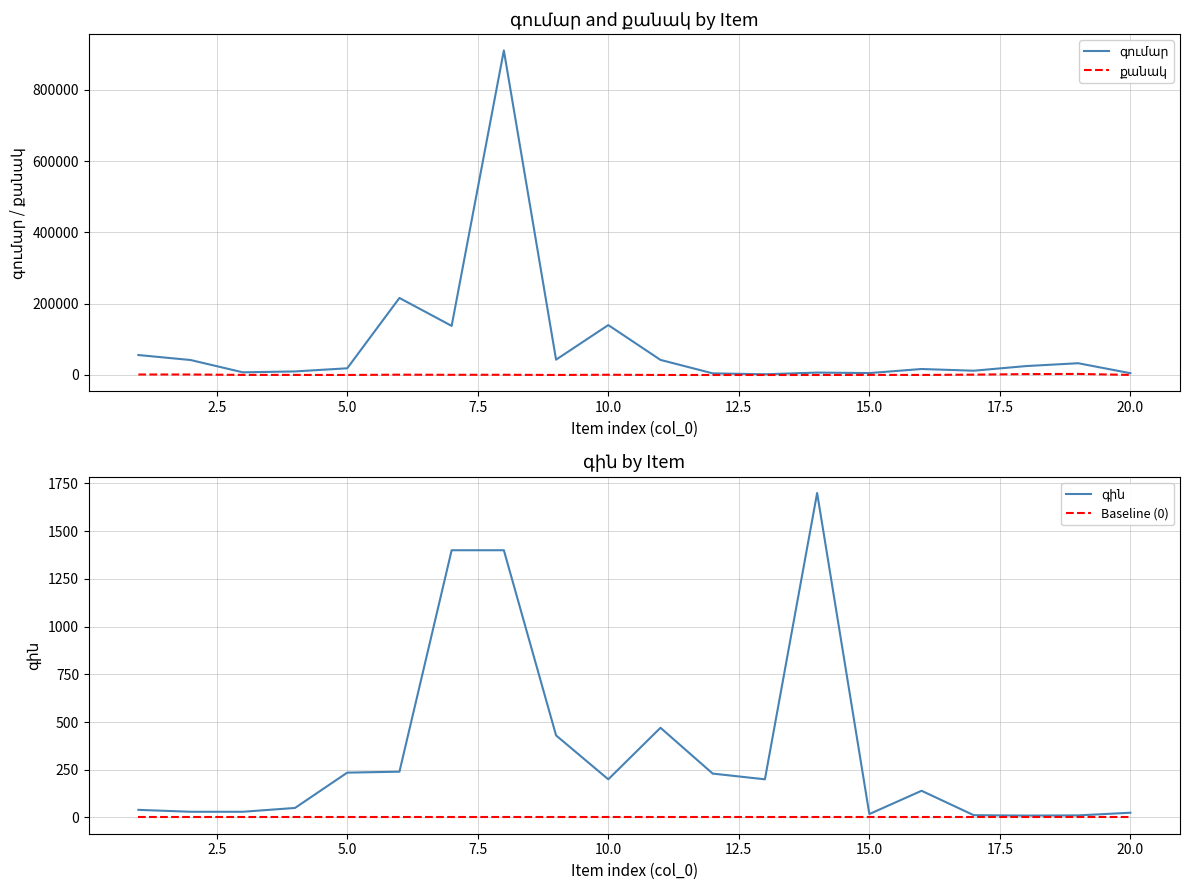

True or false: գումար and գին cross at least once.

False